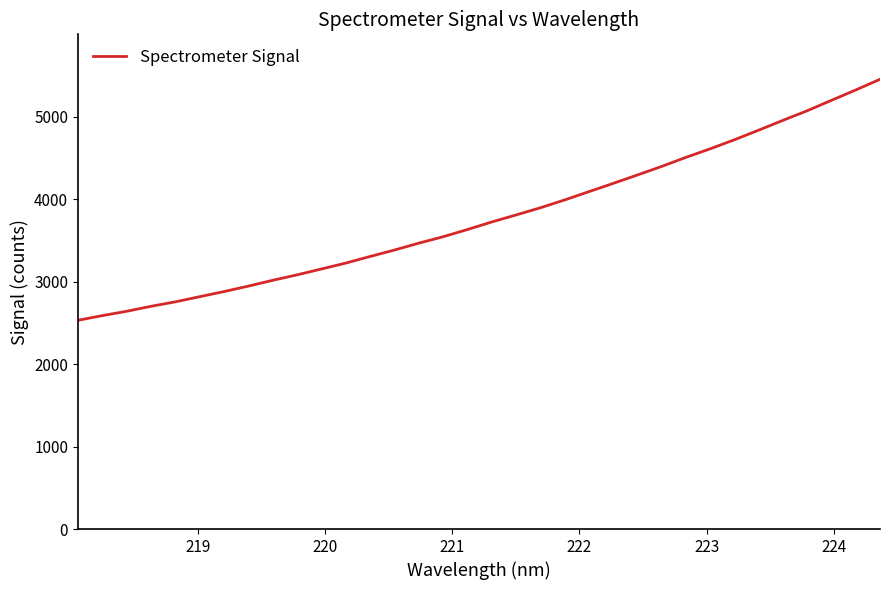

What is the greatest value displayed?

5454.2